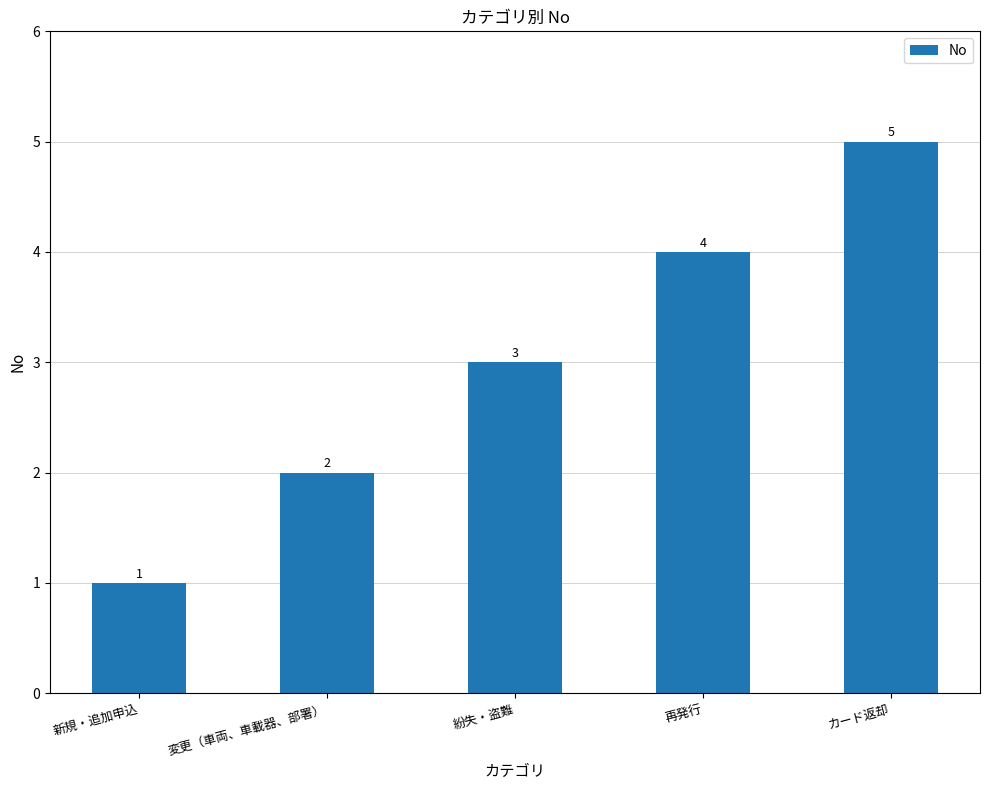

What value does the data have at 紛失・盗難?

3